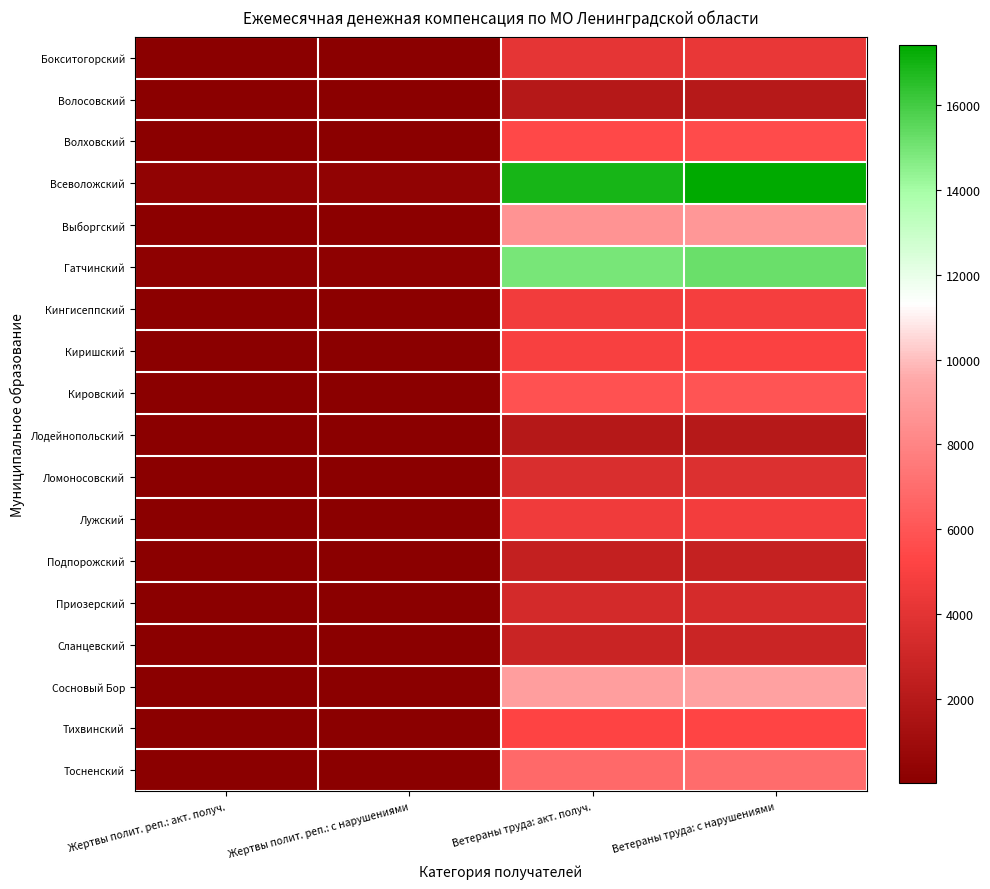

What is the total value across all series at Ветераны труда: с нарушениями?

110031